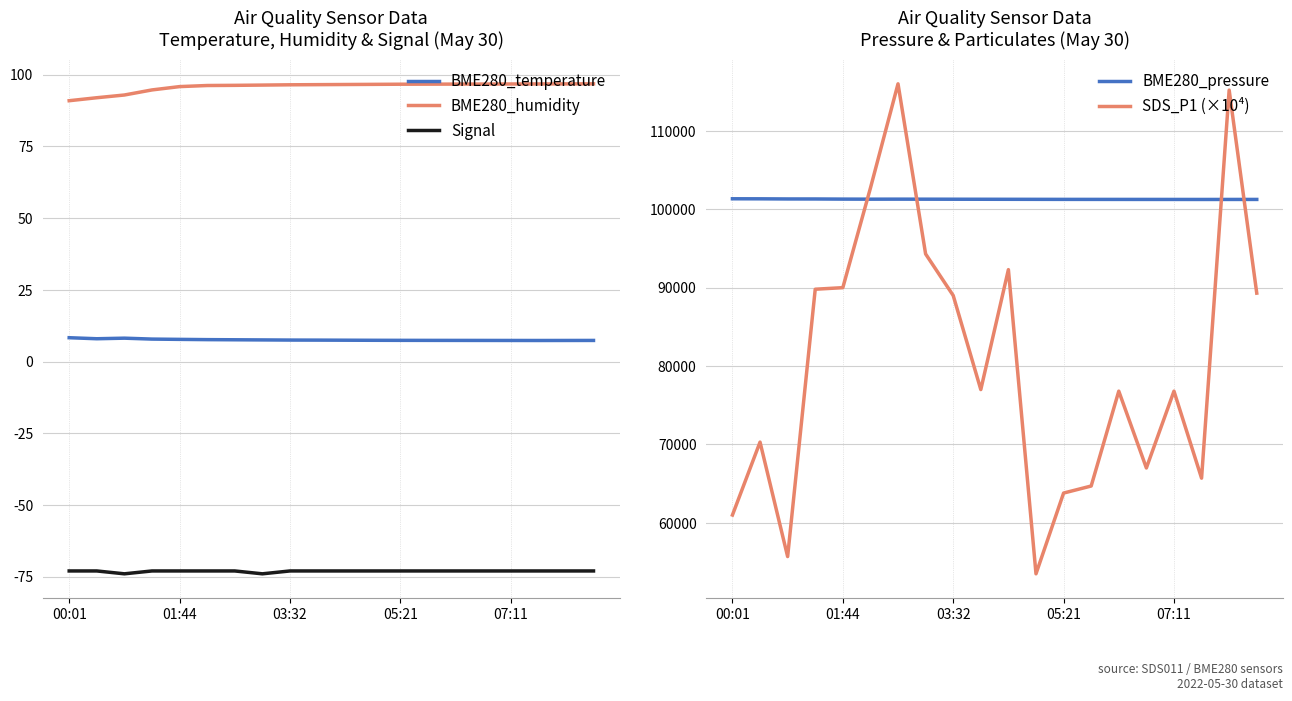

Is it true that BME280_humidity equals 147.3 at 07:11?

False